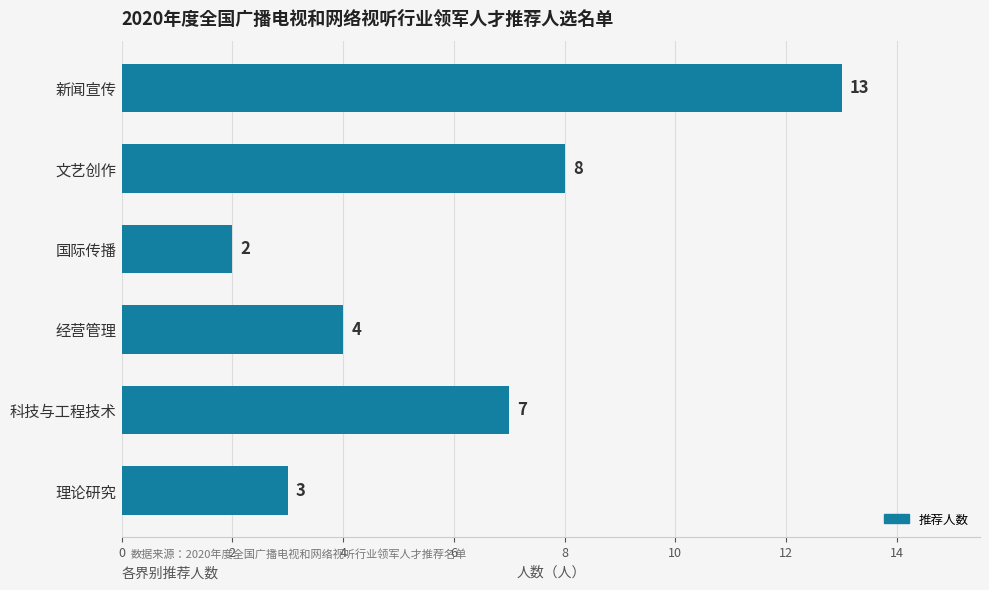

What is the greatest value displayed?

13